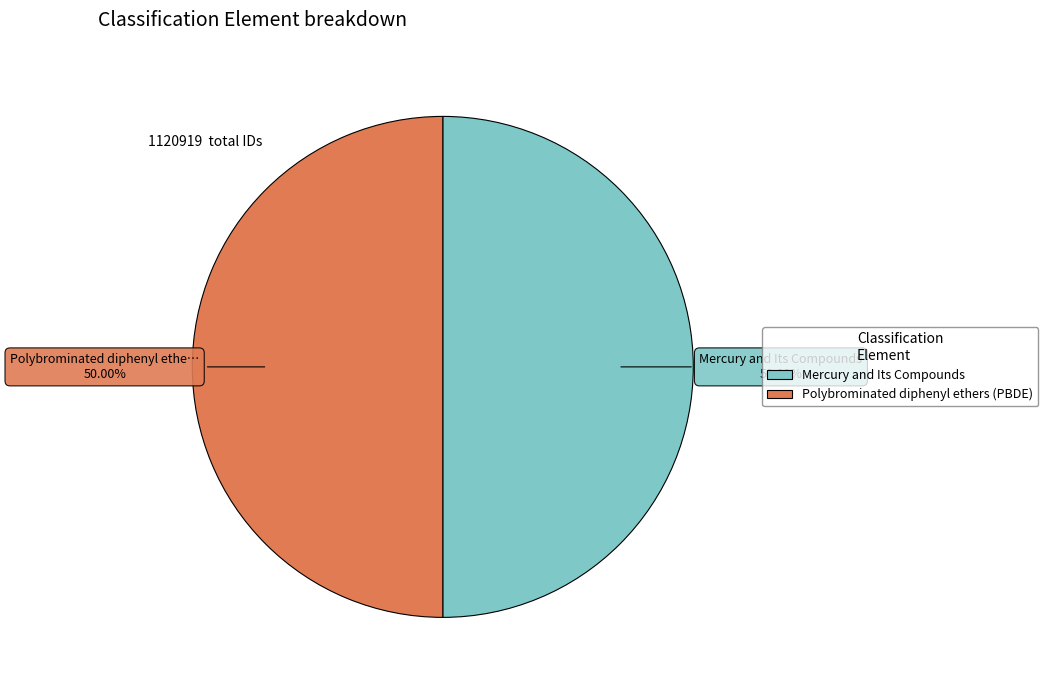

What percentage is the Mercury and Its Compounds slice, to the nearest percent?

50%